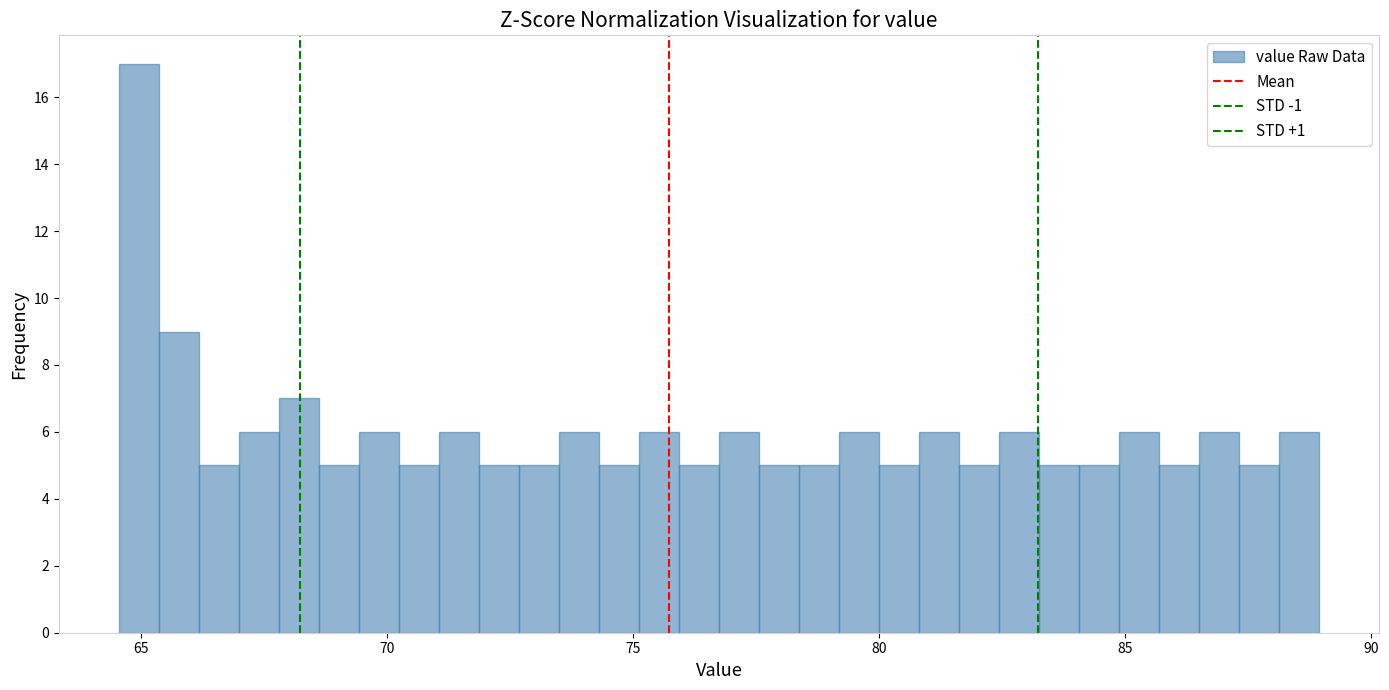

Read against the x-axis, roughly where is the centre of the tallest bar?

65.0